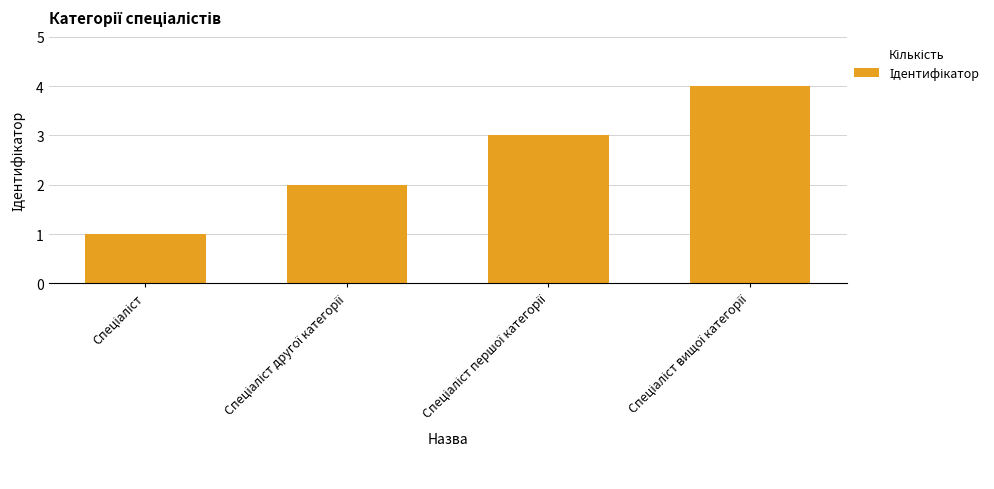

What is the smallest value displayed?

1